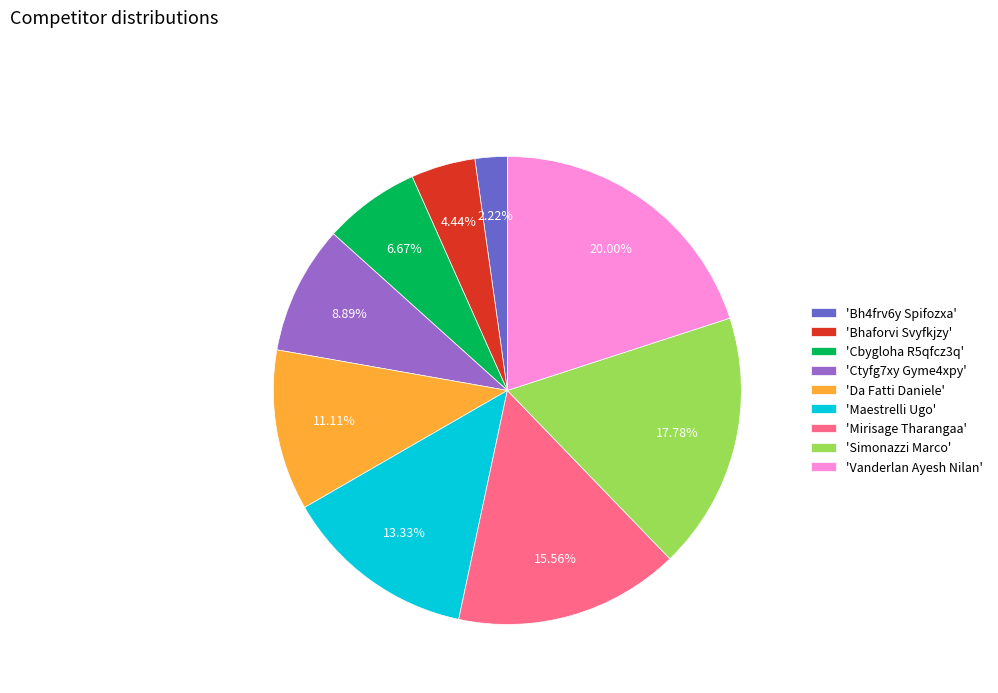

What is the smallest slice in the pie chart?

'Bh4frv6y Spifozxa'